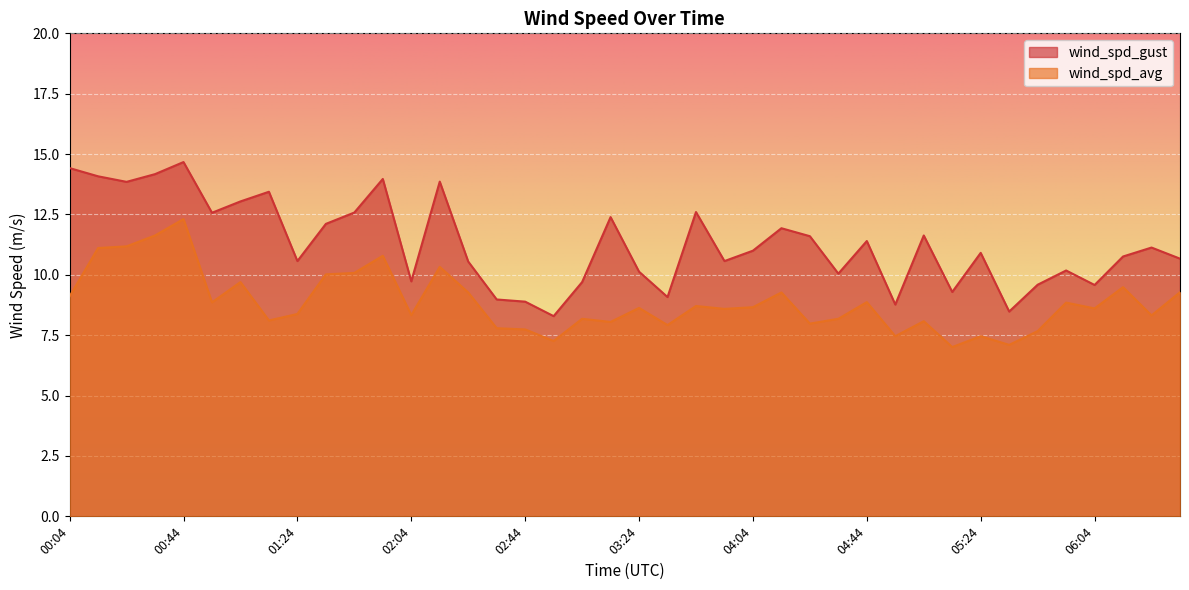

At which label does wind_spd_gust reach its minimum?

02:54